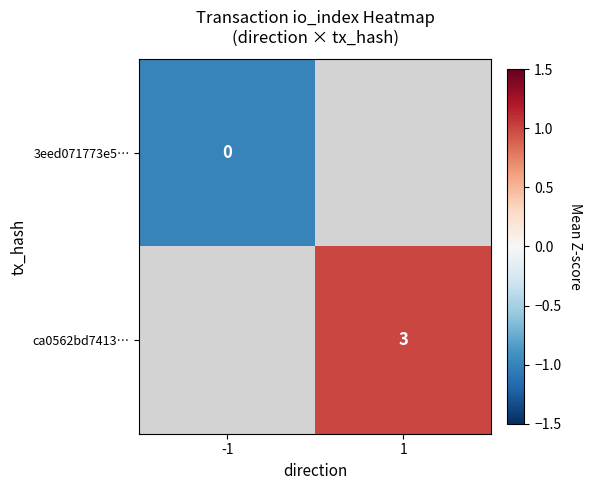

The ca0562bd7413… series shows 5 at 1. True or false?

False